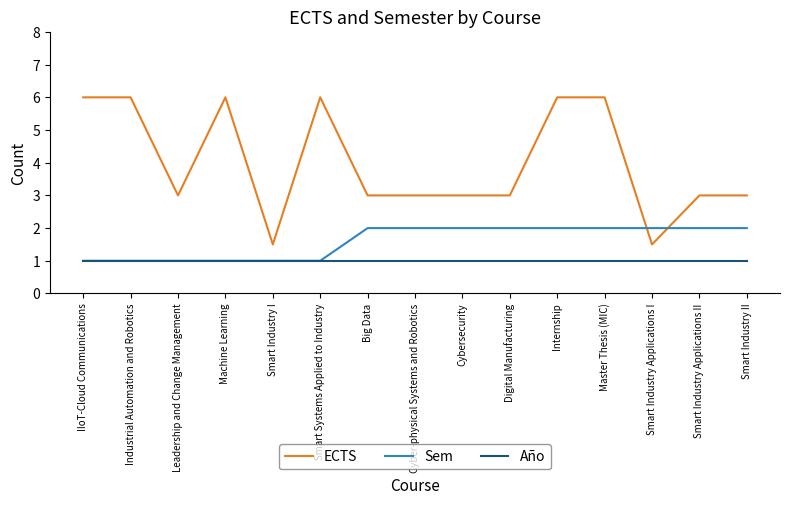

How many lines are shown in the chart?

3